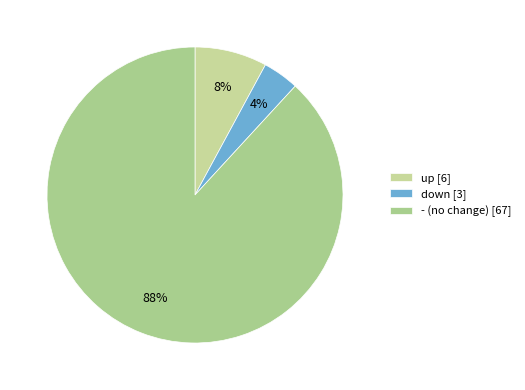

To the nearest percent, what portion does down represent?

4%